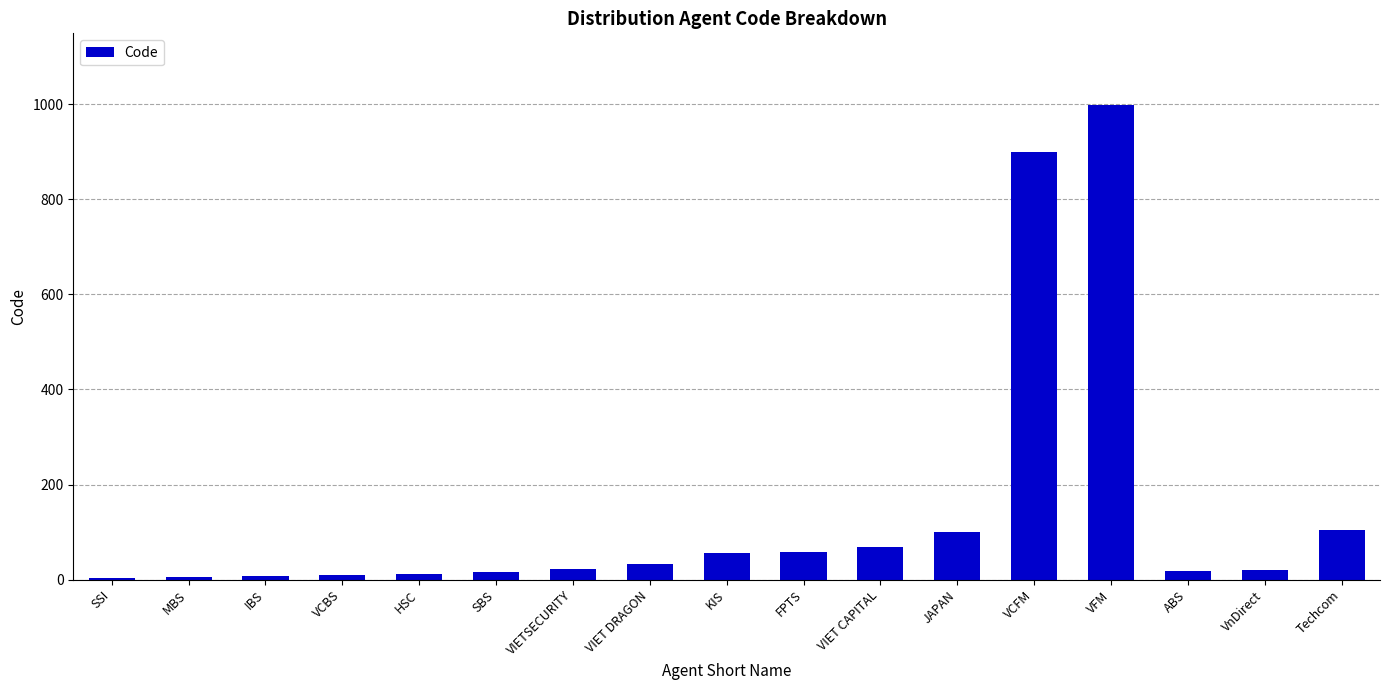

Between VnDirect and KIS, which is larger?

KIS